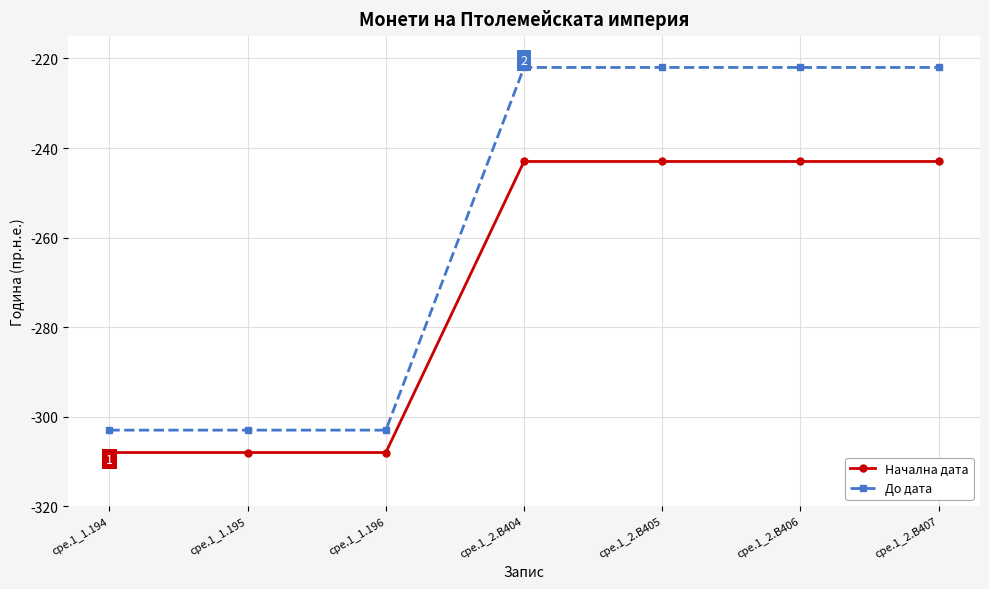

Rank the series by their maximum value, from highest to lowest.

До дата, Начална дата